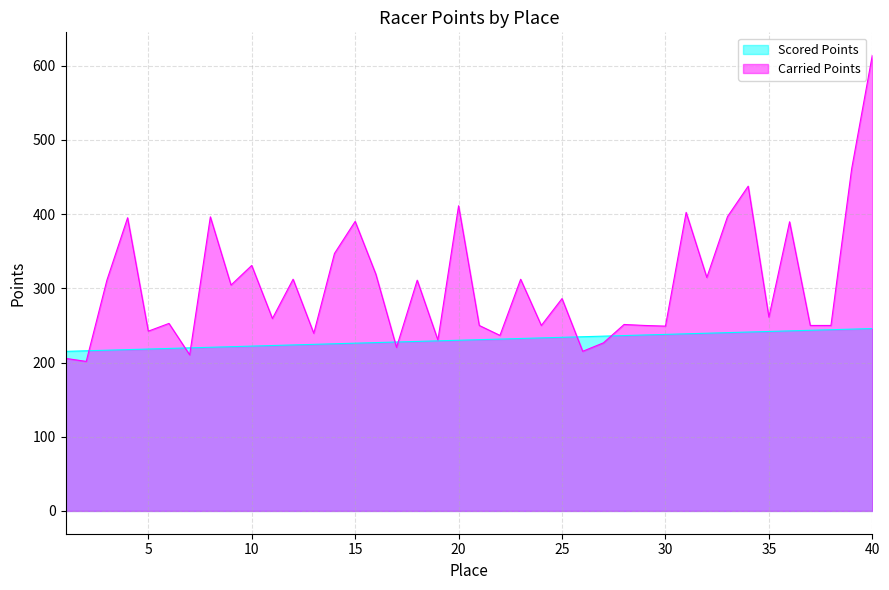

At how many categories does at least one series exceed 511?

1